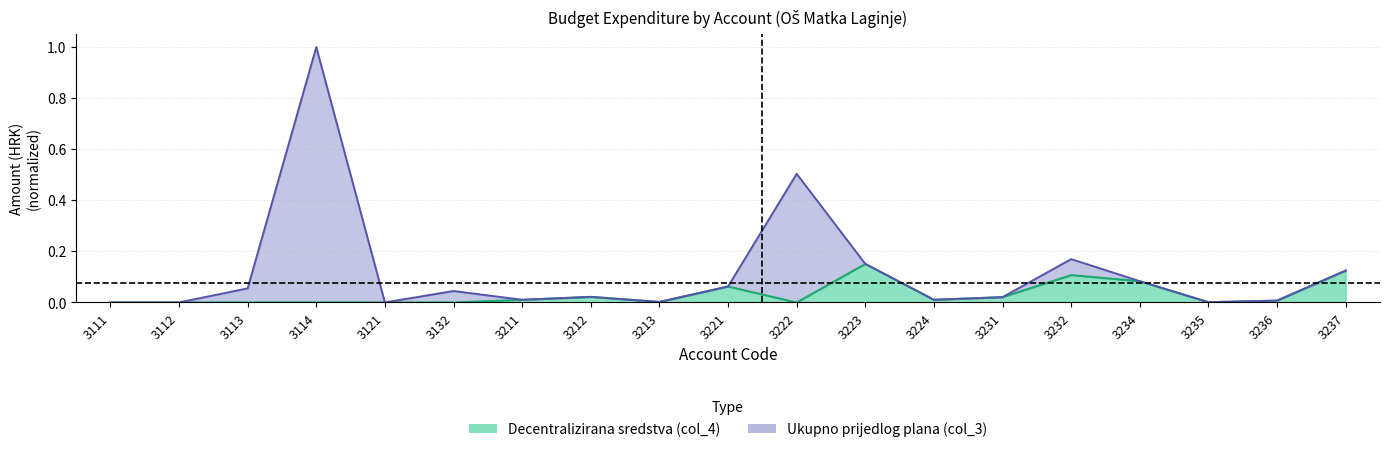

How many interior local valleys does the Decentralizirana sredstva (col_4) series have?

4